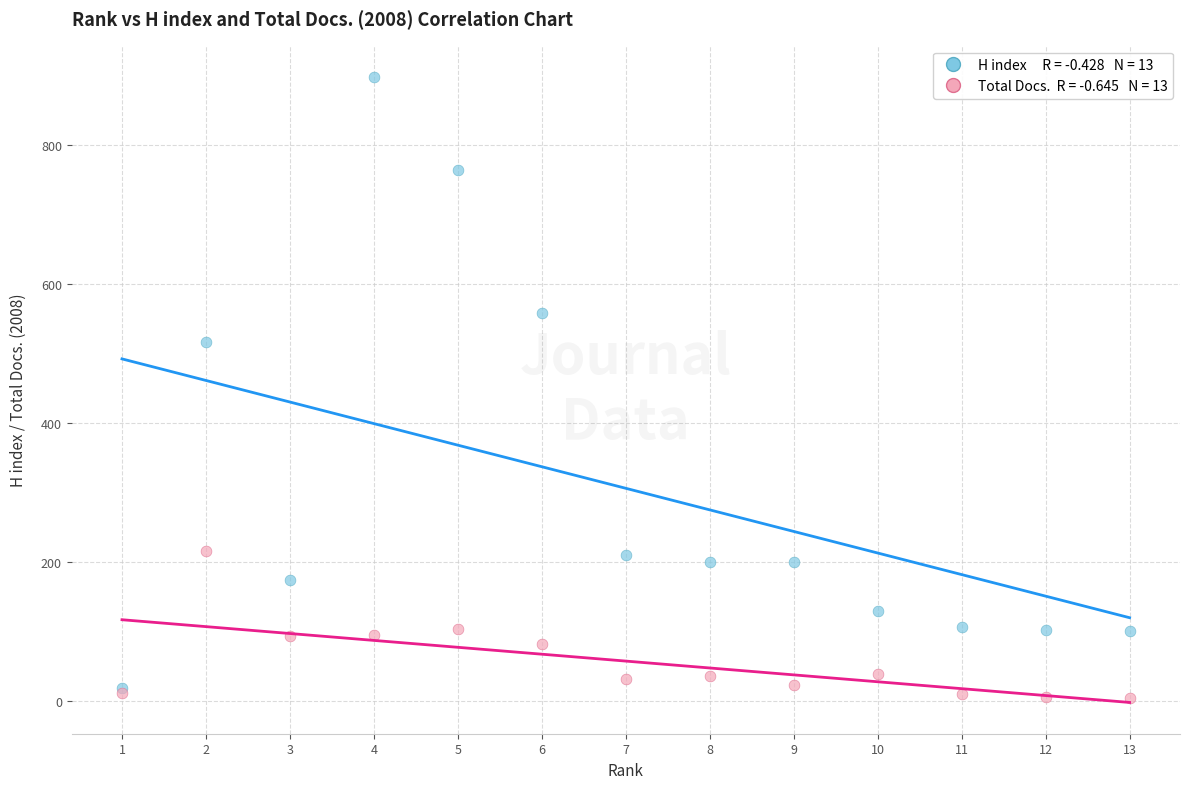

Across all series, what Y value is closest to 451?

517